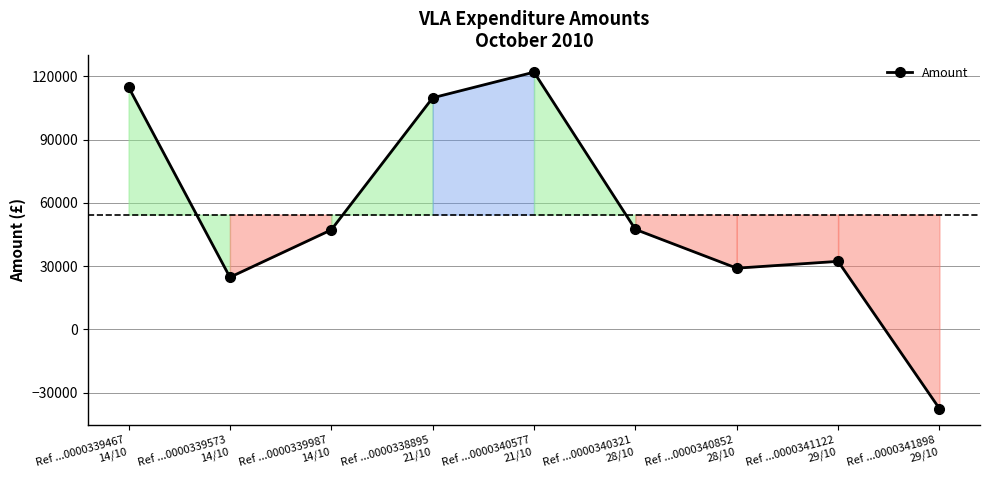

What is the ratio of the value at Ref ...0000339573
14/10 to the value at Ref ...0000340321
28/10?

0.5